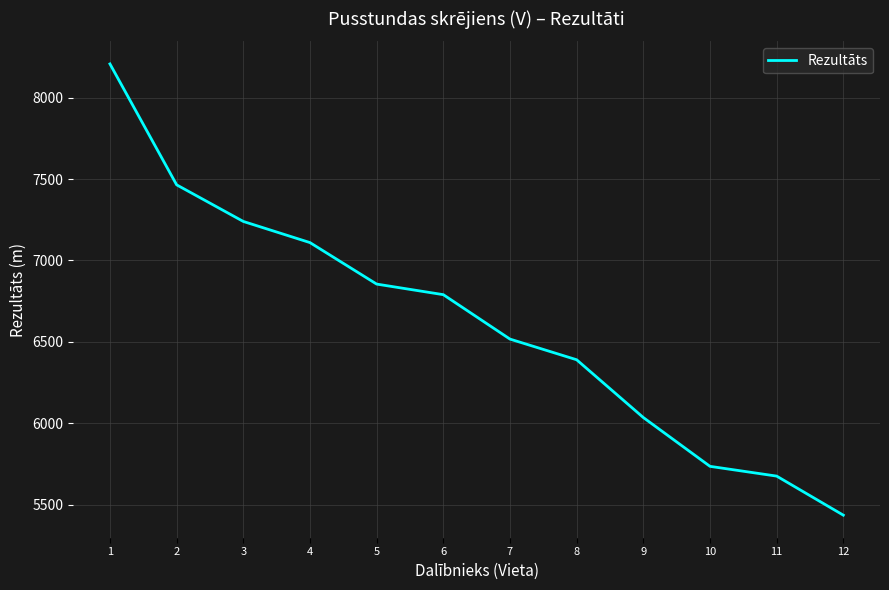

Rank the categories by value from lowest to highest.

12, 11, 10, 9, 8, 7, 6, 5, 4, 3, 2, 1